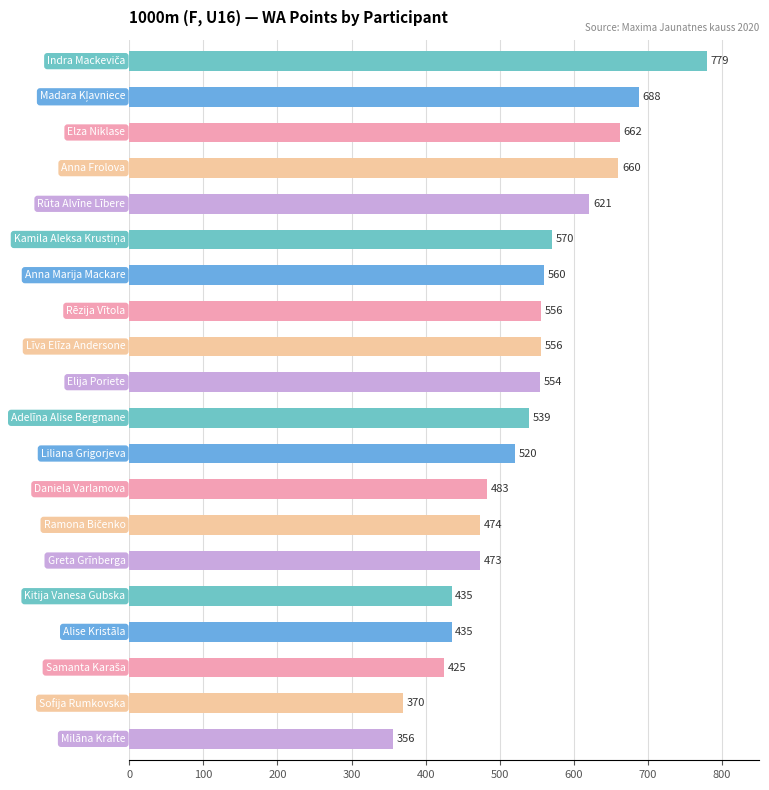

What is the minimum value shown in the chart?

356